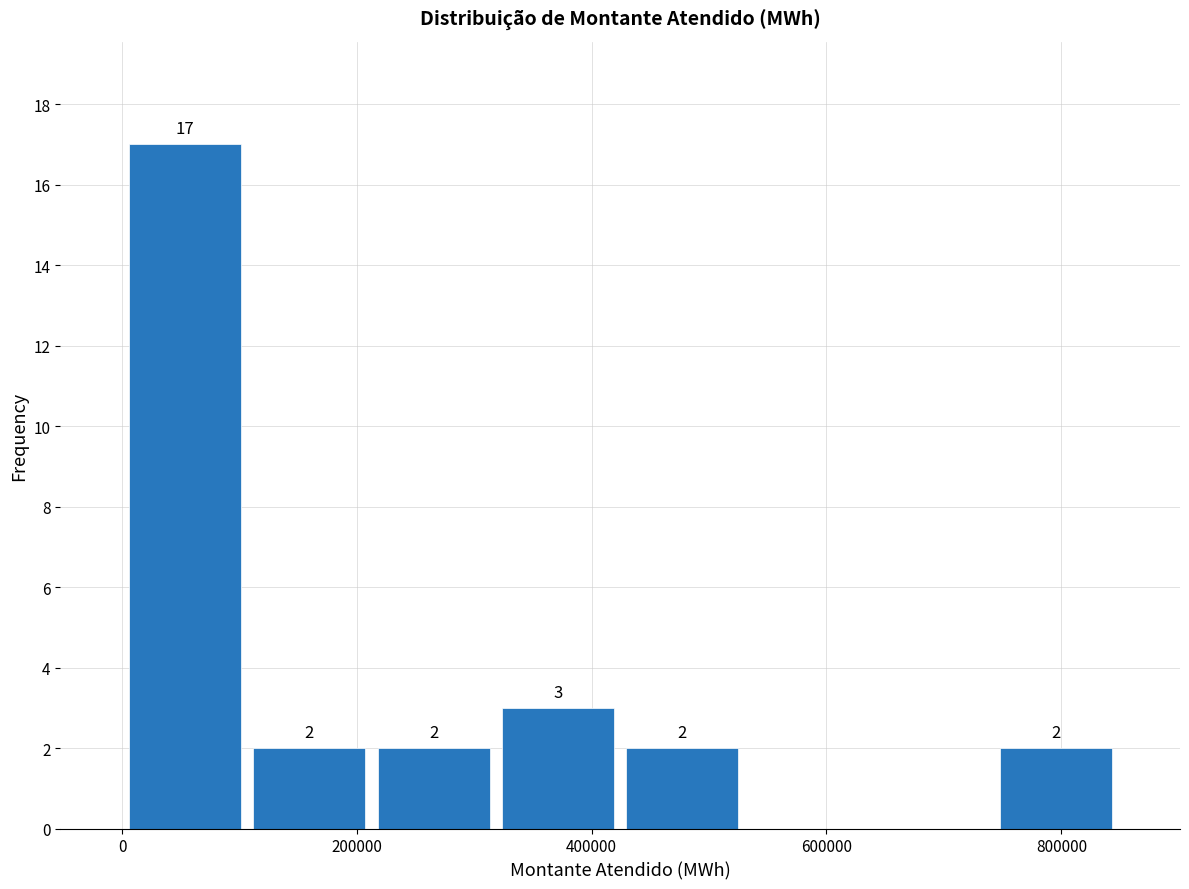

Over which range of the x-axis is the bar tallest?

0 to 100000